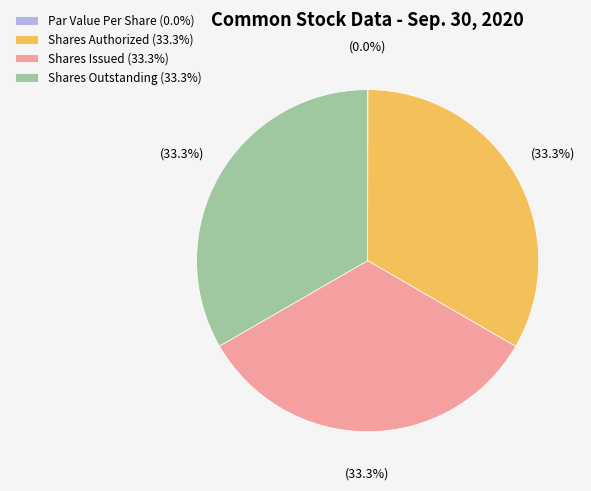

What portion of the pie excludes Shares Outstanding (33.3%)?

66.7%